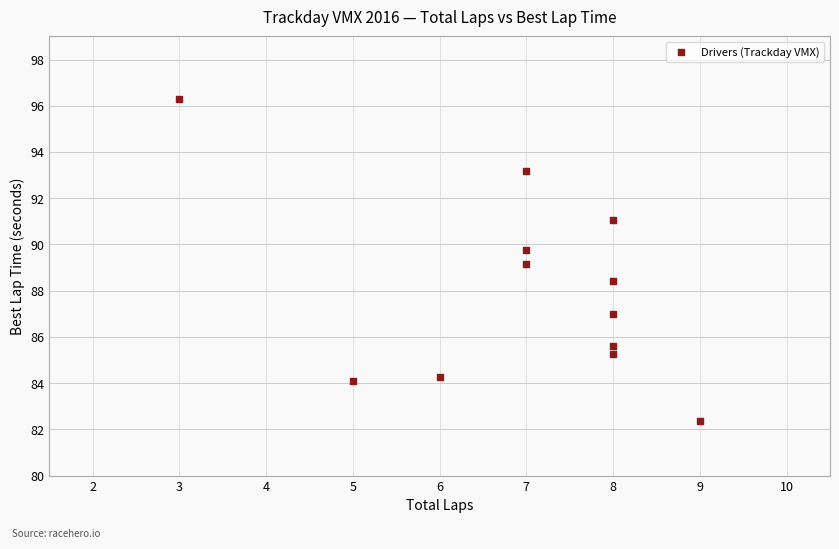

What is the range of Y values (max minus min)?

13.9